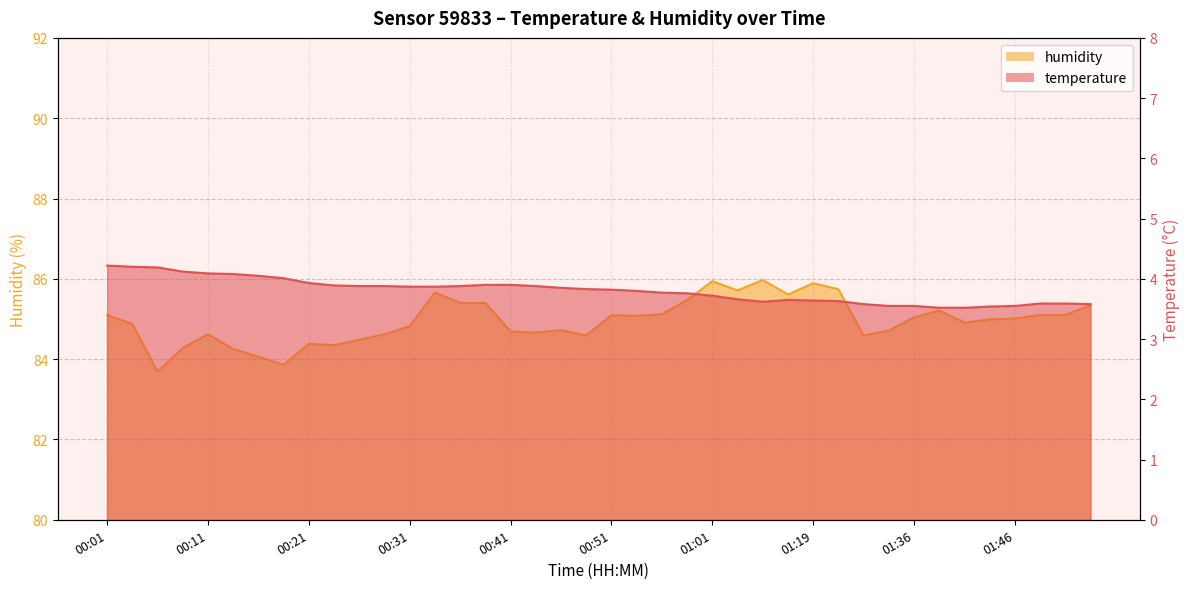

How many lines are shown in the chart?

2